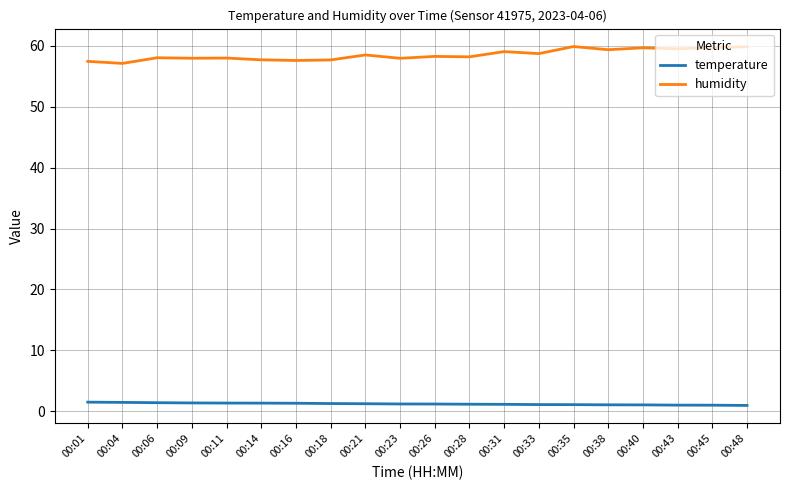

What is the maximum value for temperature?

1.5